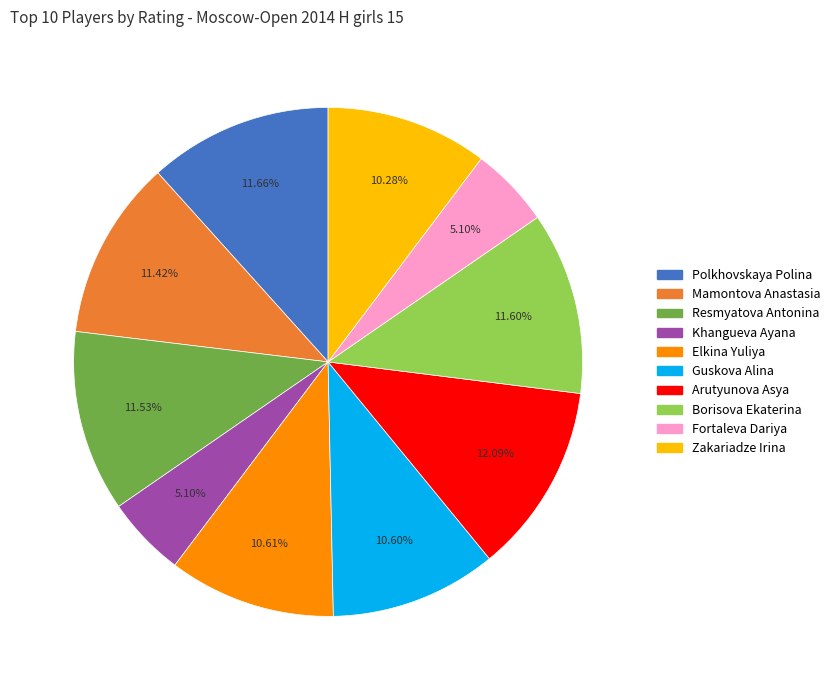

Do Borisova Ekaterina and Arutyunova Asya together represent more than half of the pie?

No